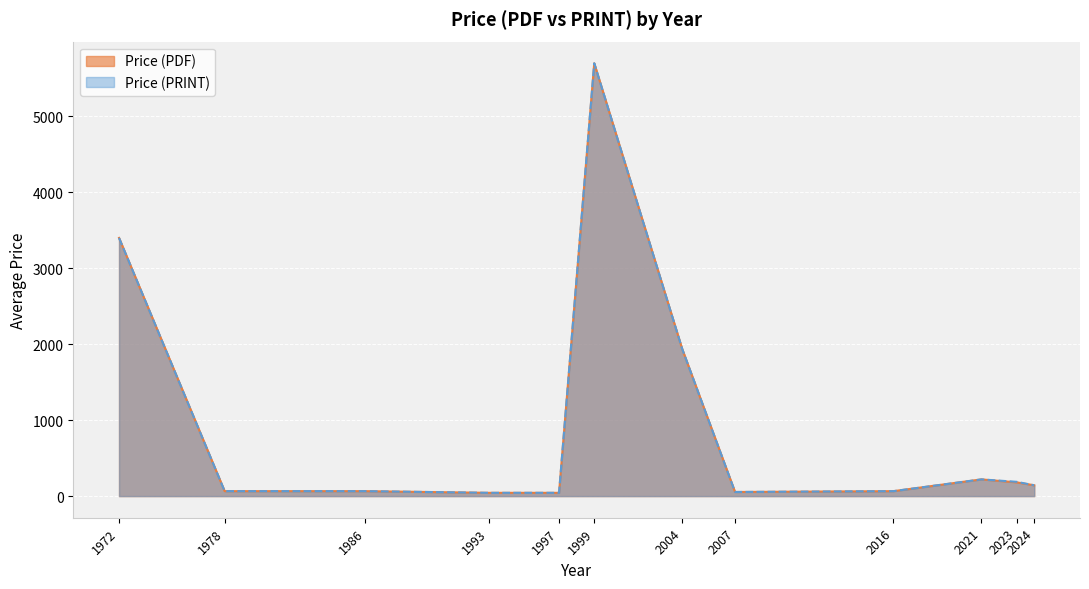

What is the difference between the second highest and minimum values in the Price (PDF) series?

3357.0